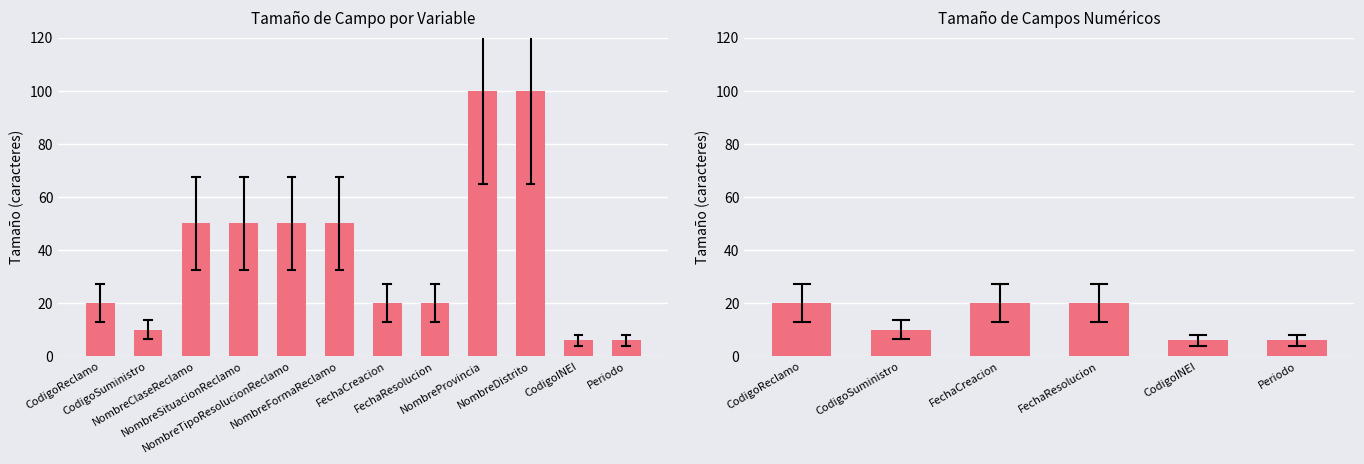

Between NombreSituacionReclamo and NombreClaseReclamo, which is larger?

NombreSituacionReclamo